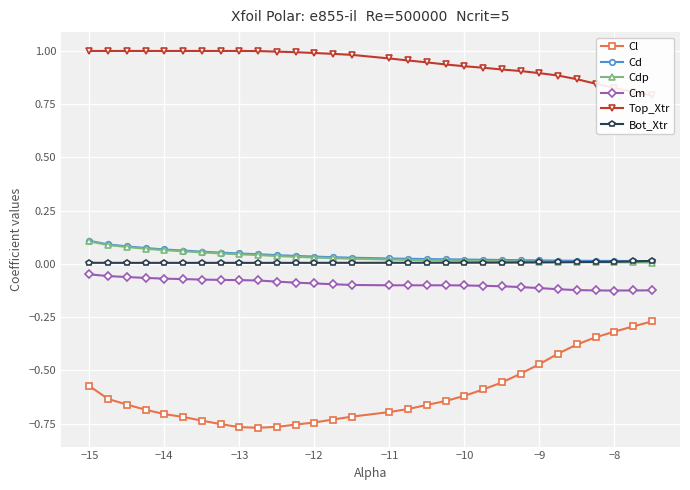

Is the value of Bot_Xtr at −12 greater than the value of Cm at −13?

Yes